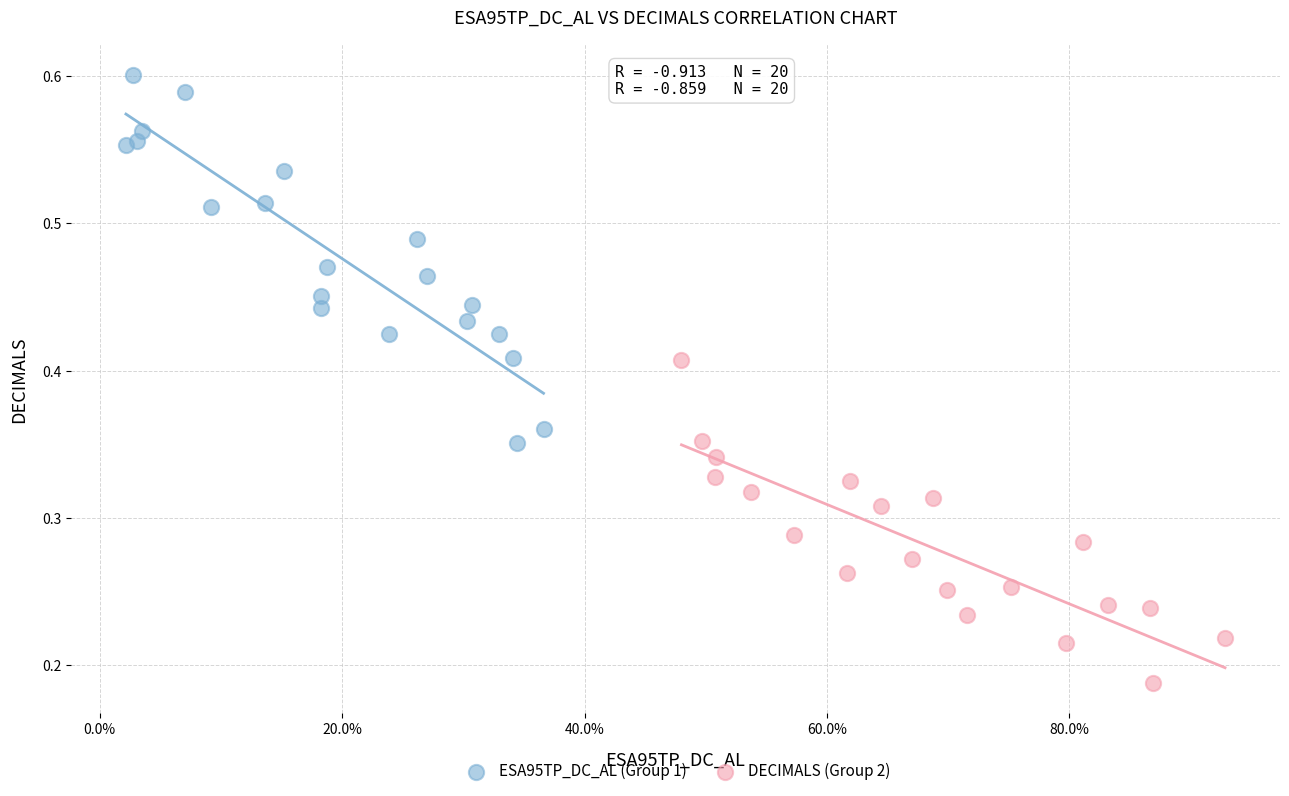

Which series has the widest spread of Y values?

ESA95TP_DC_AL (Group 1)